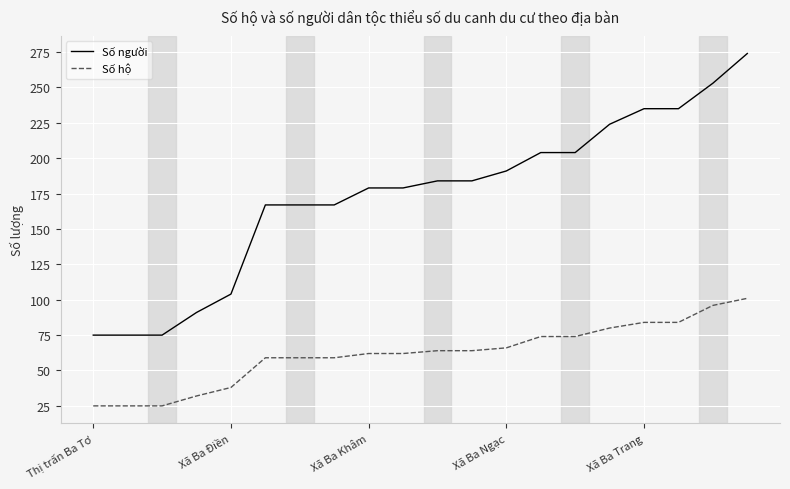

True or false: Số hộ and Số người intersect in this chart.

False